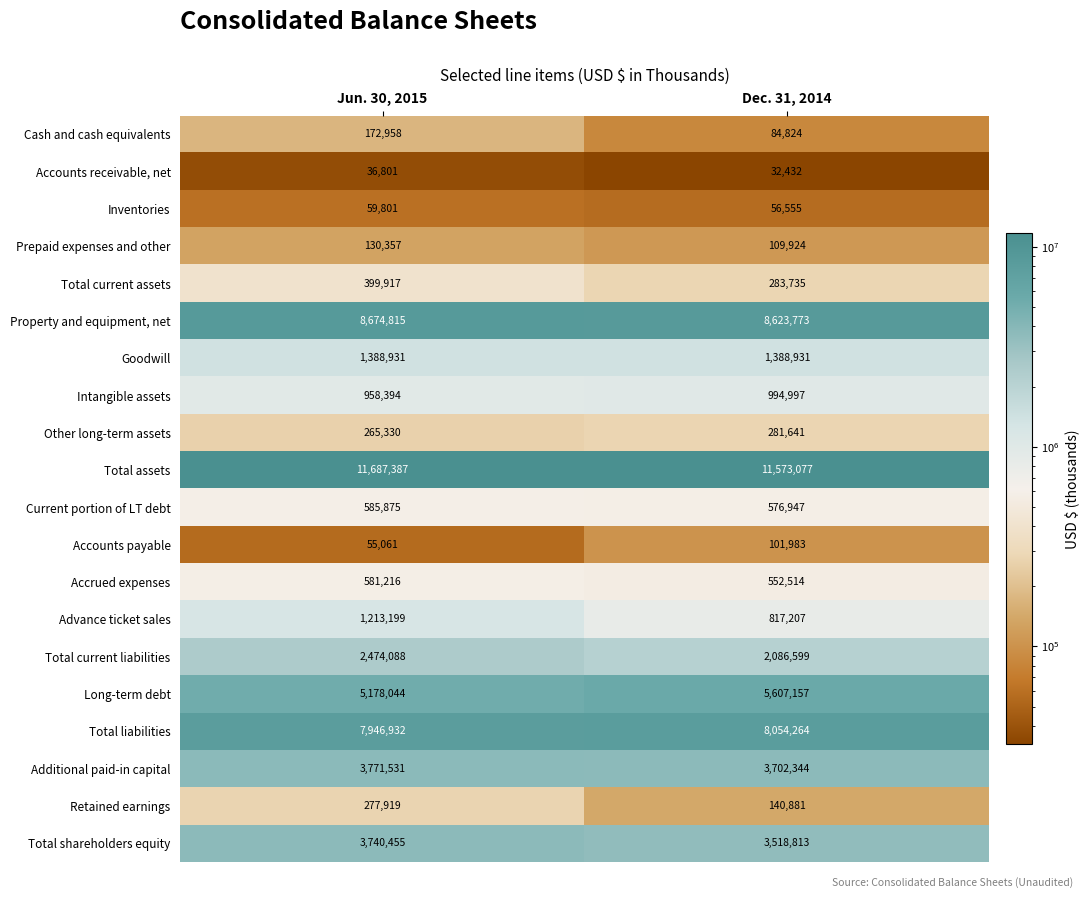

Which series has the widest spread of values?

Long-term debt